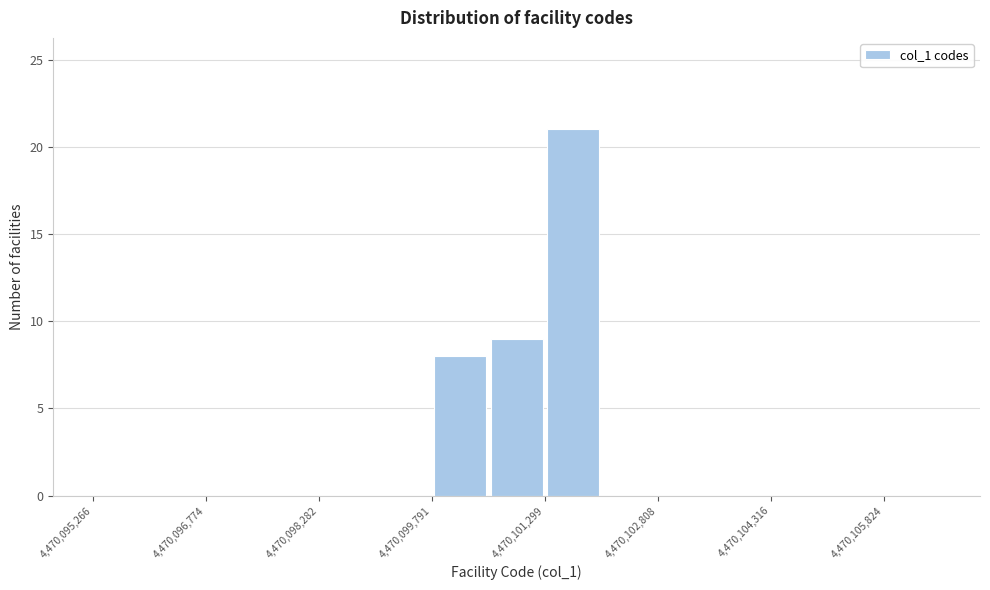

Around what value on the x-axis is the tallest bar? Give the approximate position of its centre, as read against the axis.

4470101600